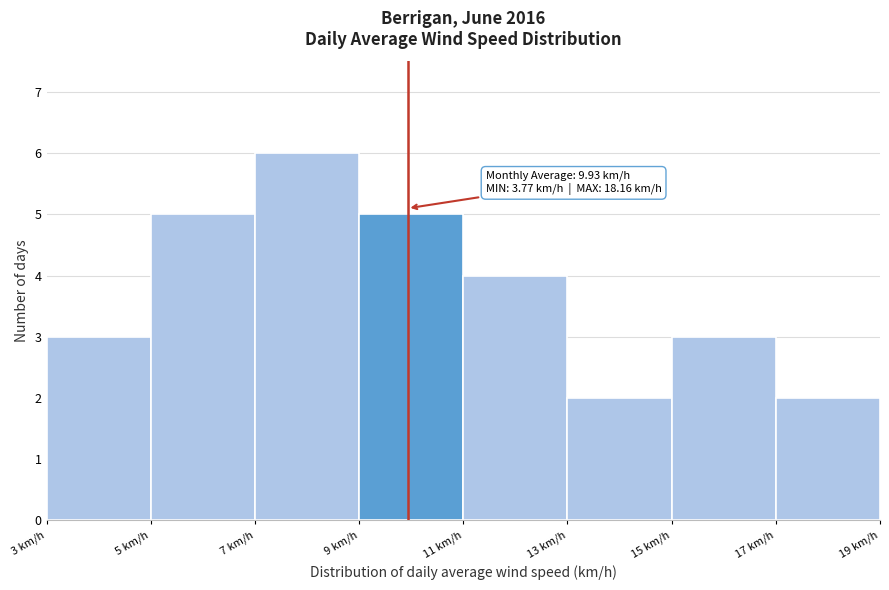

Over which range of the x-axis is the bar tallest?

7 to 9